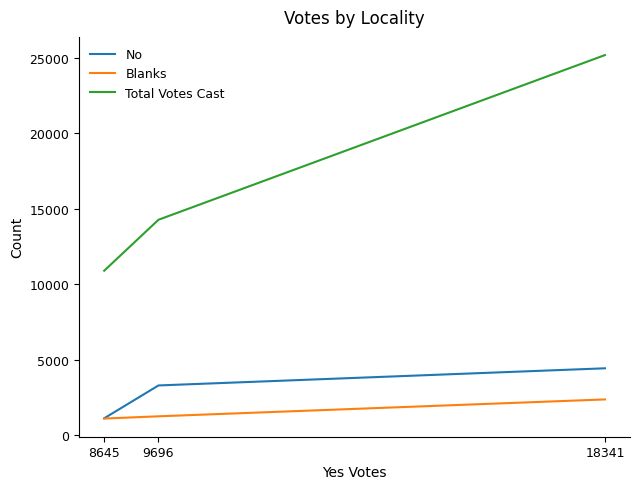

Reading right to left, transcribe all the data shown in this chart.

No: 4441	3307	1134
Blanks: 2382	1265	1117
Total Votes Cast: 25164	14268	10896